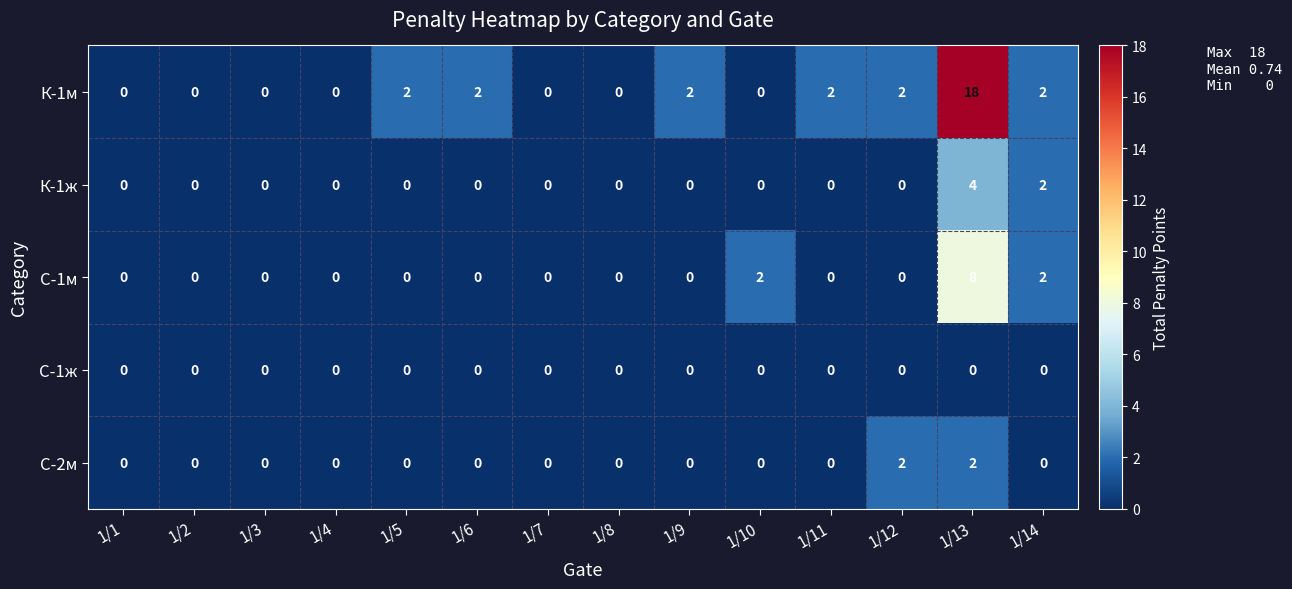

Rank the series by their maximum value, from lowest to highest.

С-1ж, С-2м, К-1ж, С-1м, К-1м